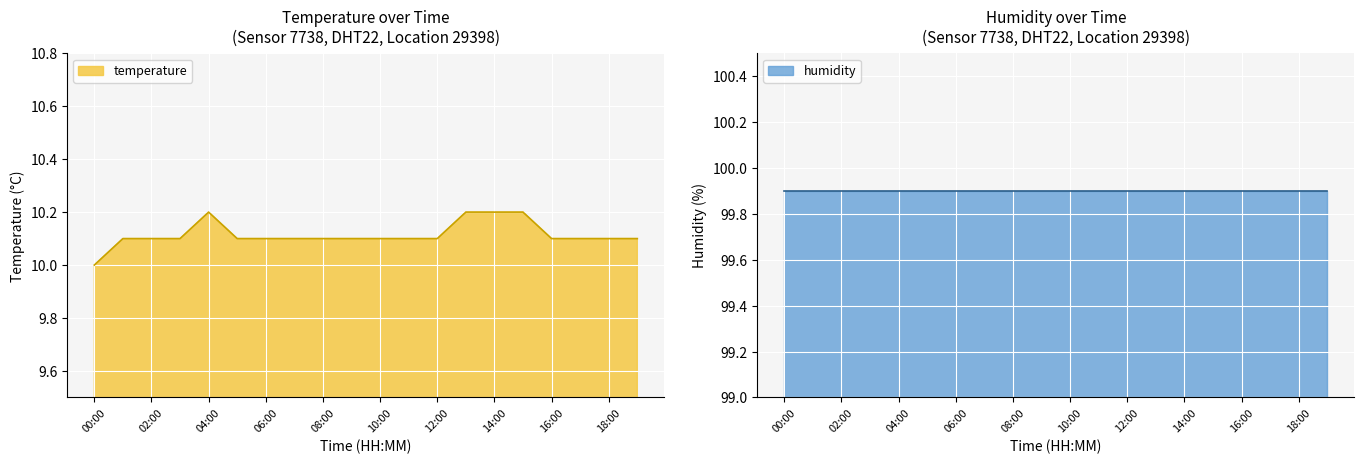

Where is the data nearest to the value 10?

00:00